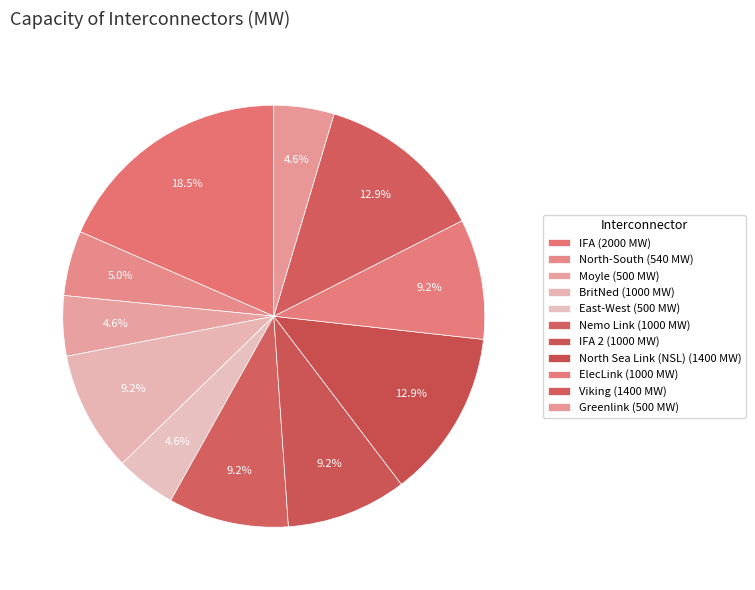

Does any single category account for the majority?

No